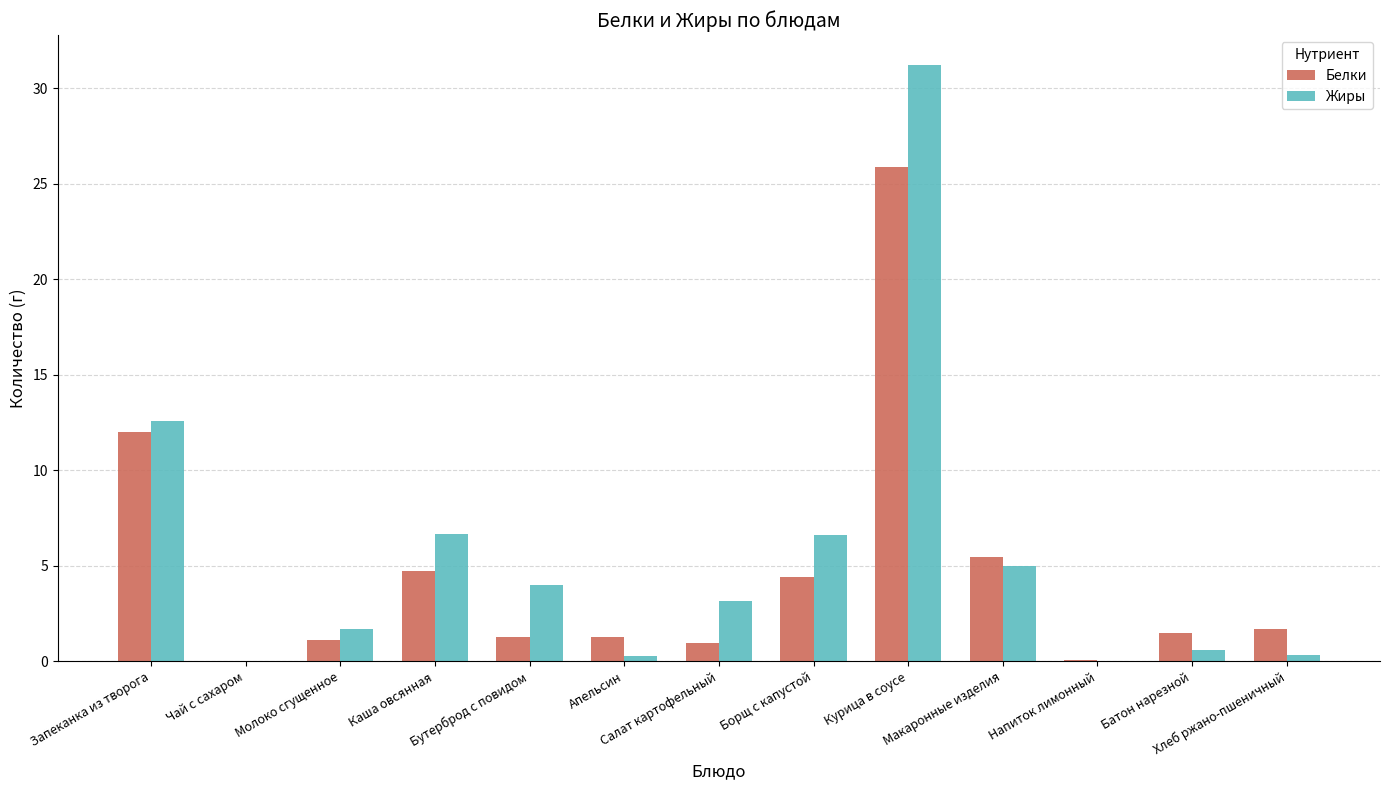

How many data points in Жиры are above 3?

7